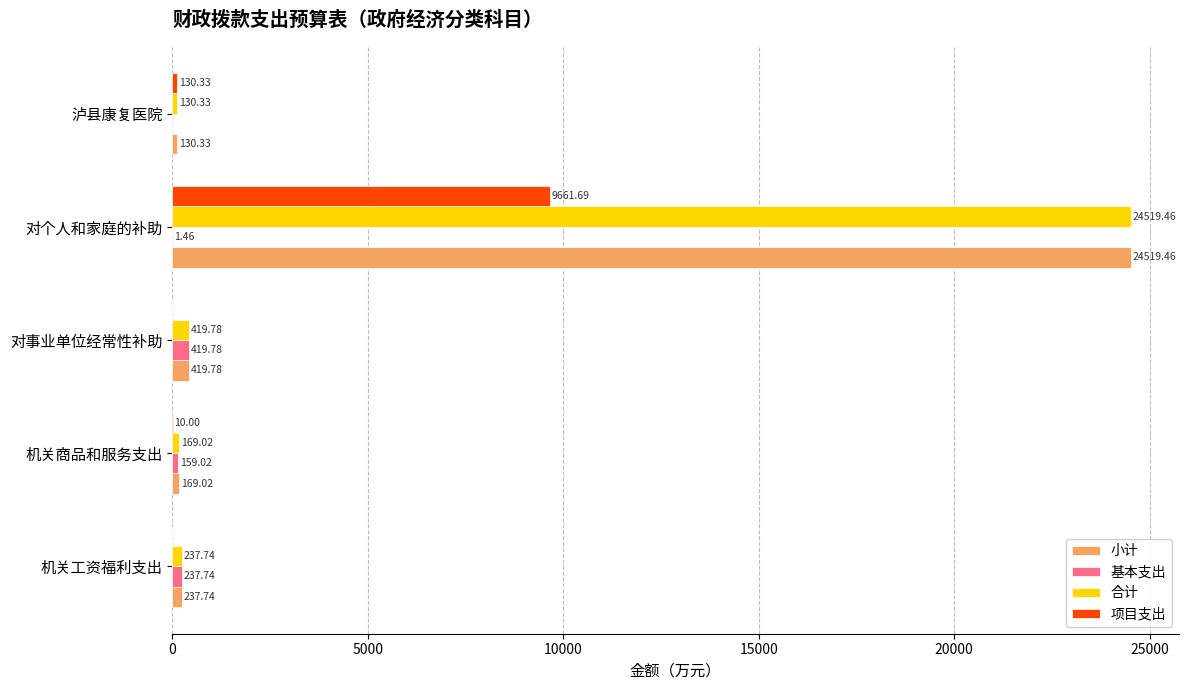

What is the sum of all 项目支出 values?

9802.0